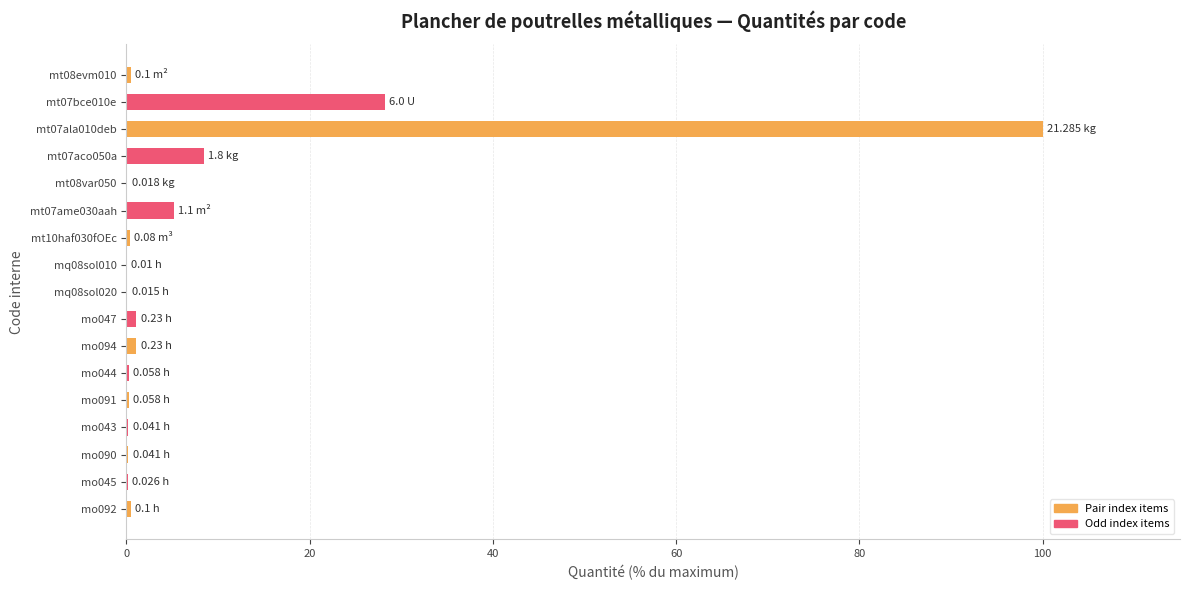

What is the sum of all values?

146.5